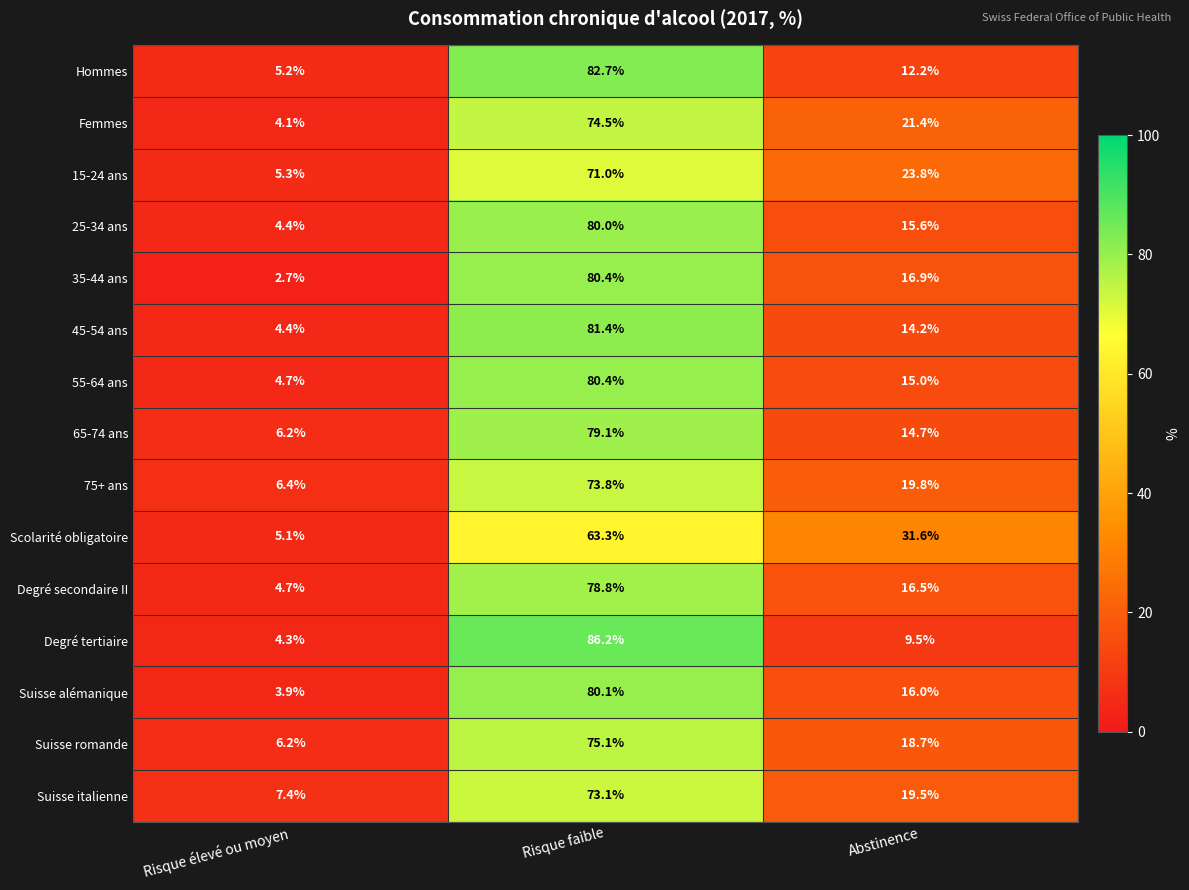

What is the total value across all series at Risque faible?

1159.9